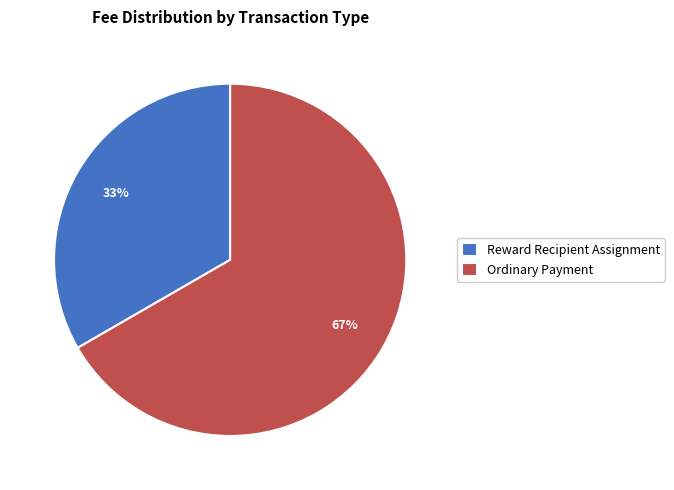

Which category has the biggest portion of the pie?

Ordinary Payment